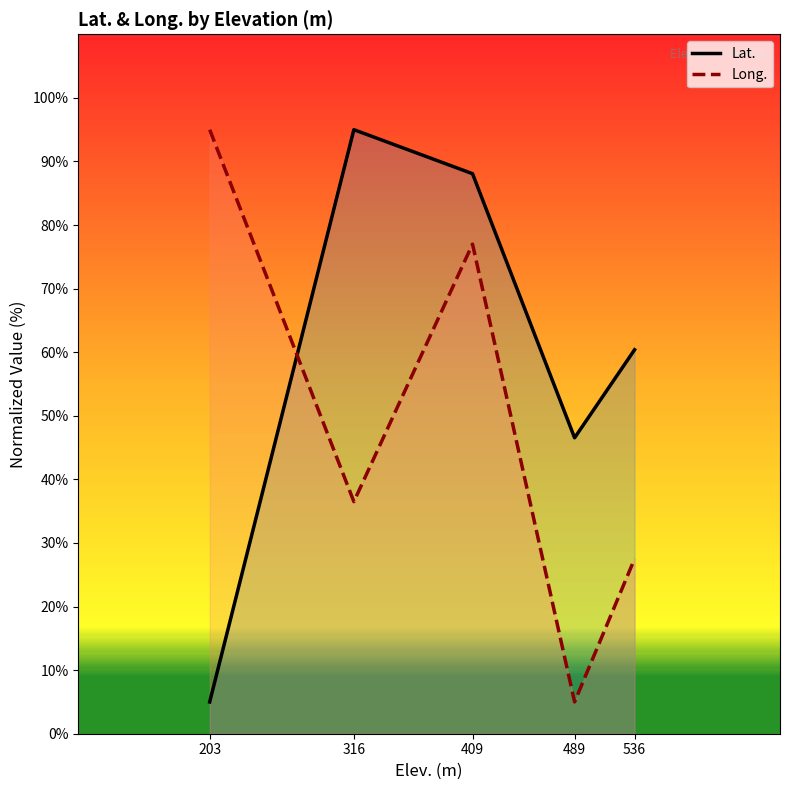

True or false: Long. has a value of 16.7 at 536.

False